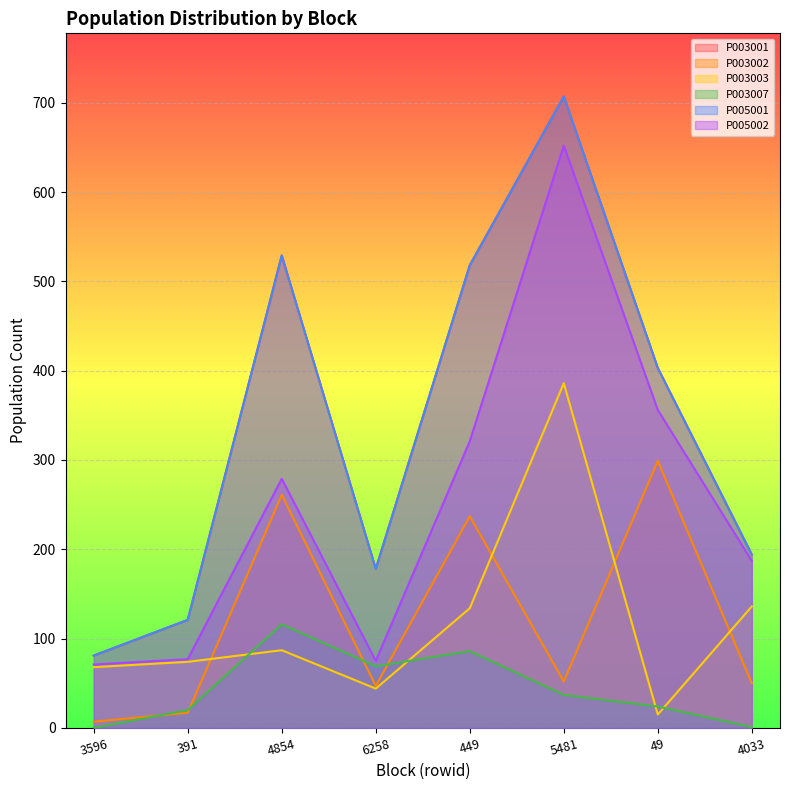

Where does the P003001 series first go above 403?

4854